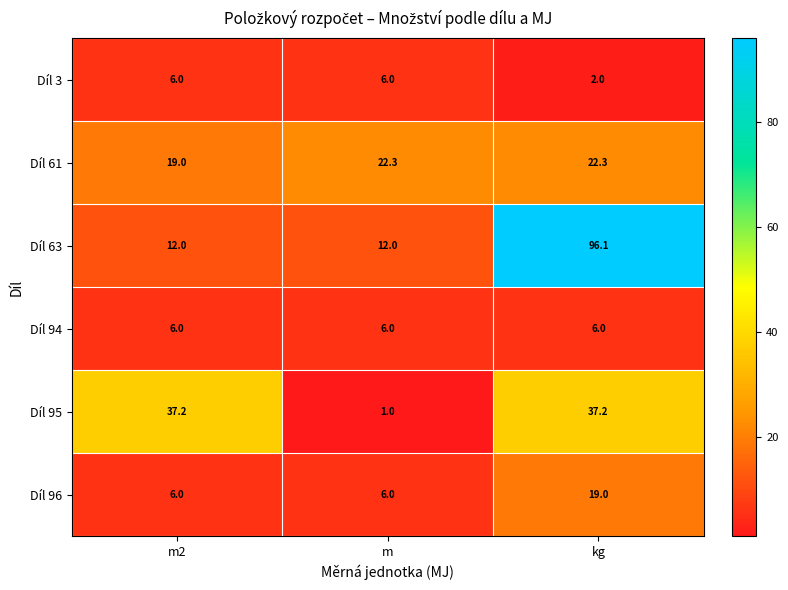

The value of Díl 96 at kg is 19.0. True or false?

True